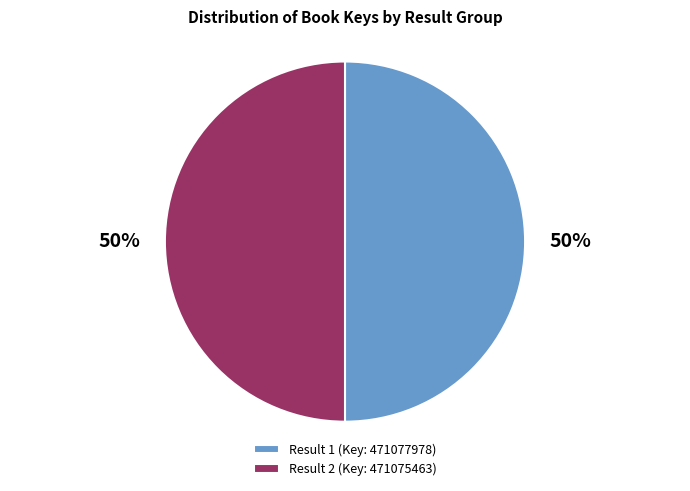

Approximately how many times larger is the value at Result 2 (Key: 471075463) compared to Result 1 (Key: 471077978)?

1.0